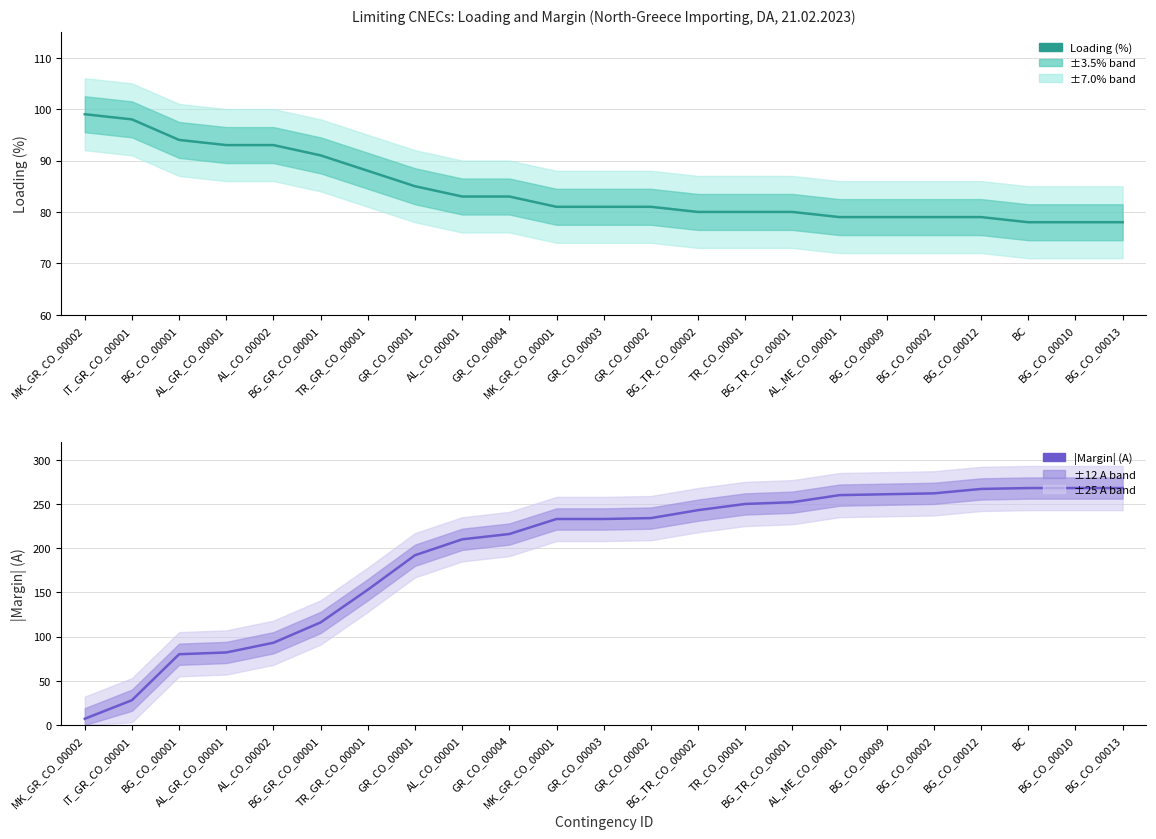

Reading right to left, list all the values displayed in this chart.

Loading (%): 78	78	78	79	79	79	79	80	80	80	81	81	81	83	83	85	88	91	93	93	94	98	99
|Margin| (A): 268	268	268	267	262	261	260	252	250	243	234	233	233	216	210	192	153	116	93	82	80	28	7